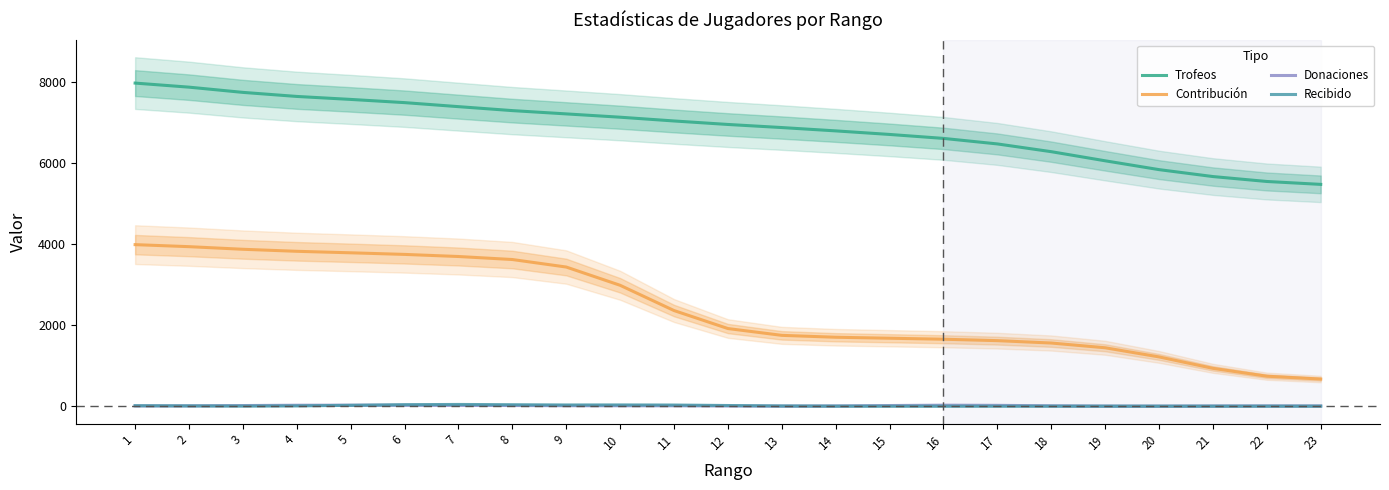

Which series has the largest total across all categories?

Trofeos